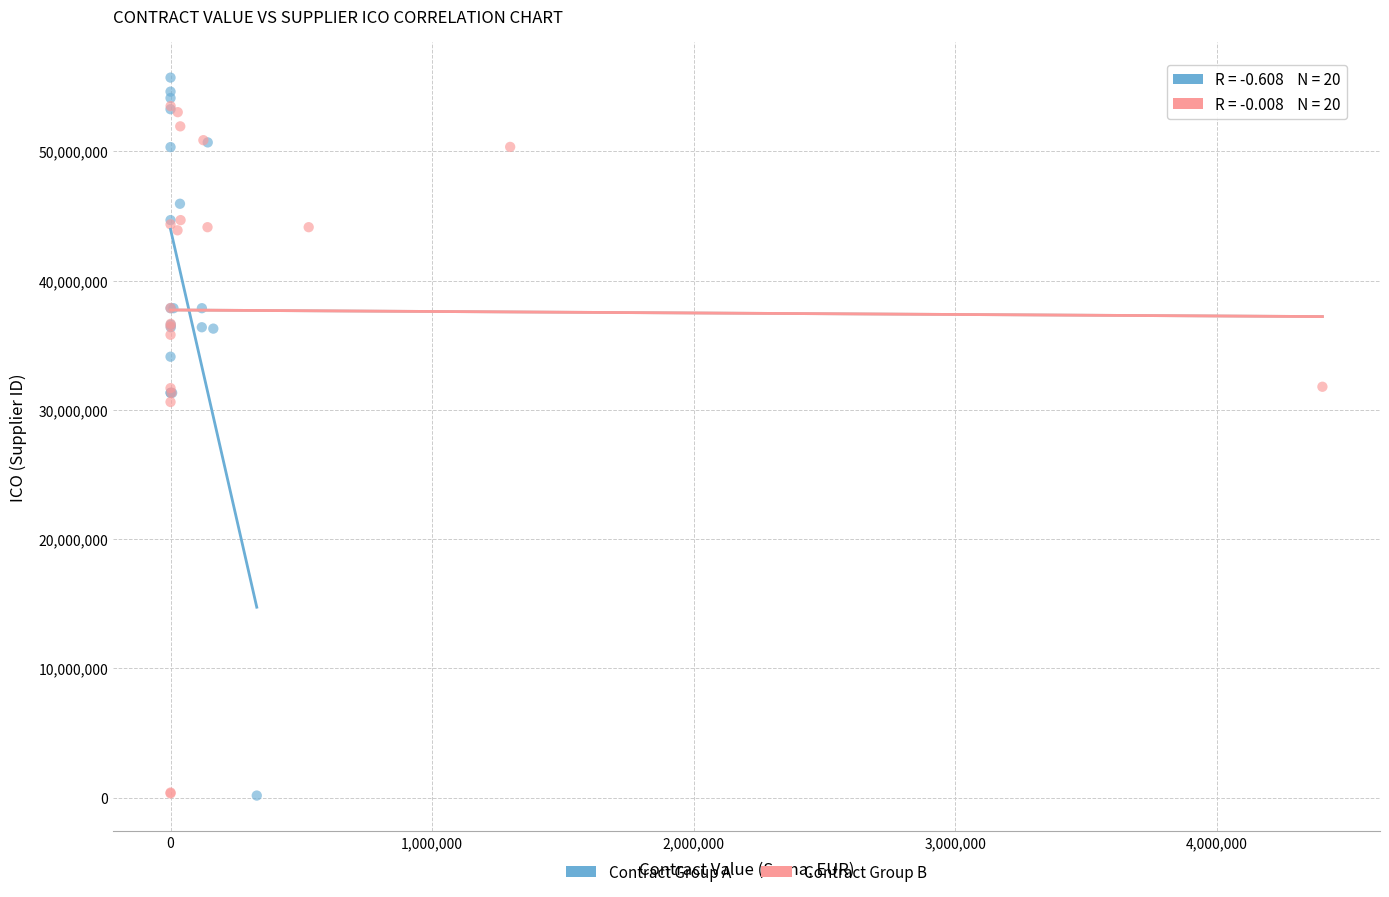

Which series has the widest spread of Y values?

Contract Group A